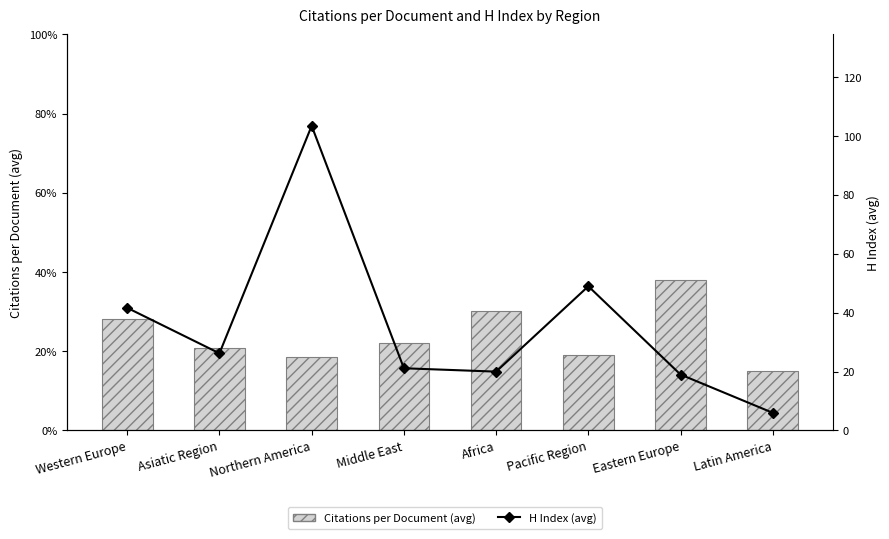

Which series has the widest spread of values?

H Index (avg)